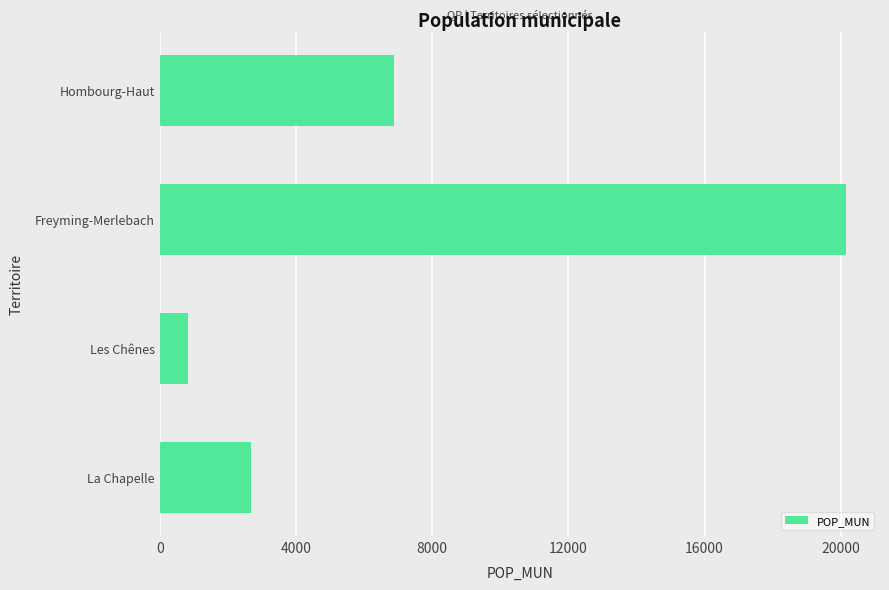

Reading top to bottom, list all the values displayed in this chart.

6867	20145	830	2675